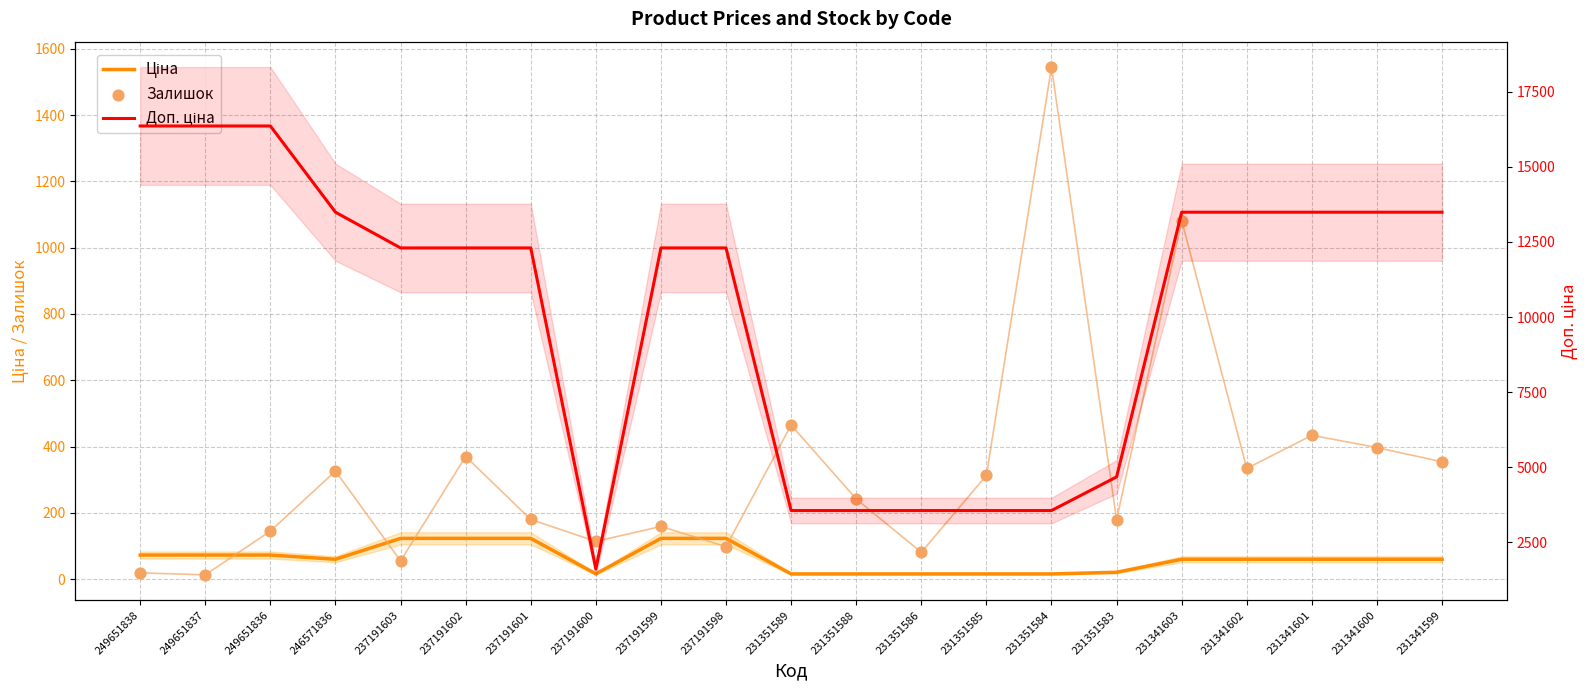

Which series reaches the maximum Y coordinate?

Доп. ціна